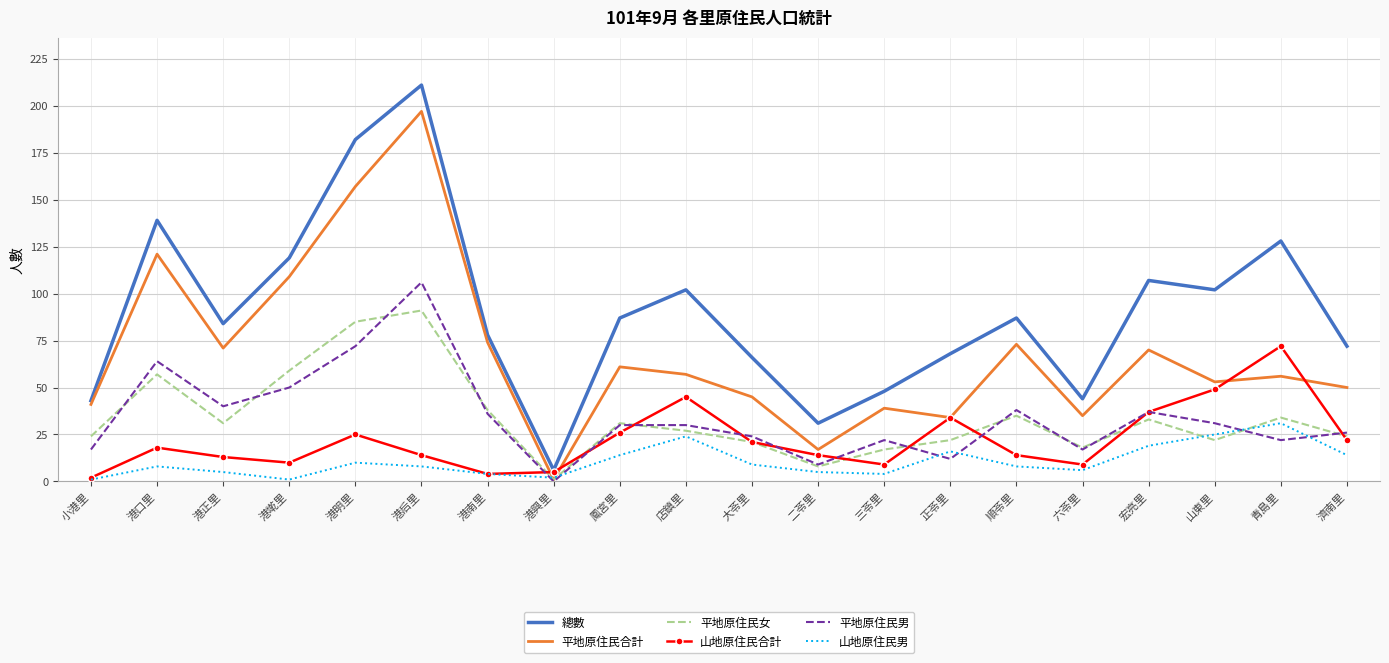

What position from the left is 順苓里?

15